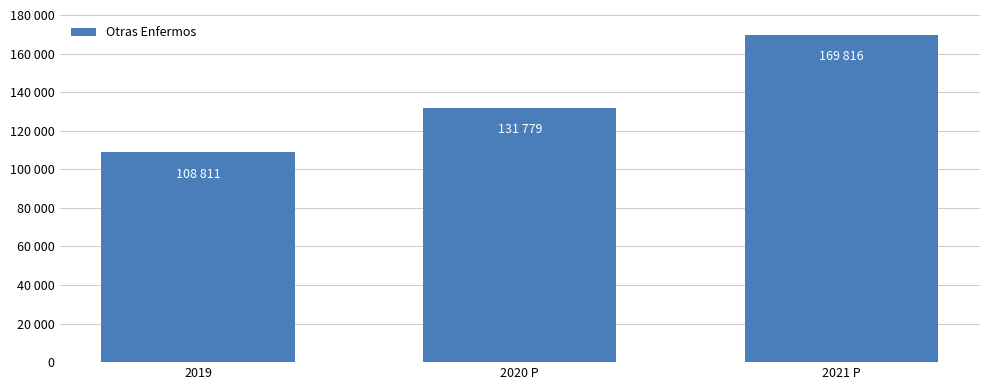

List the labels in order of value, smallest first.

2019, 2020 P, 2021 P